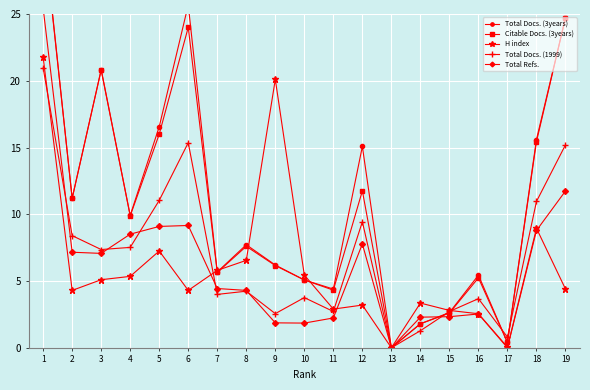

What are all the series names shown in the legend?

Total Docs. (3years), Citable Docs. (3years), H index, Total Docs. (1999), Total Refs.